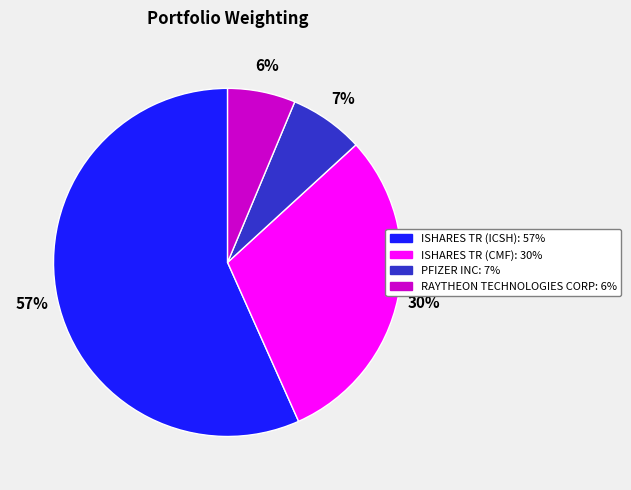

To the nearest percent, what percentage of the pie is ISHARES TR (CMF)?

30%